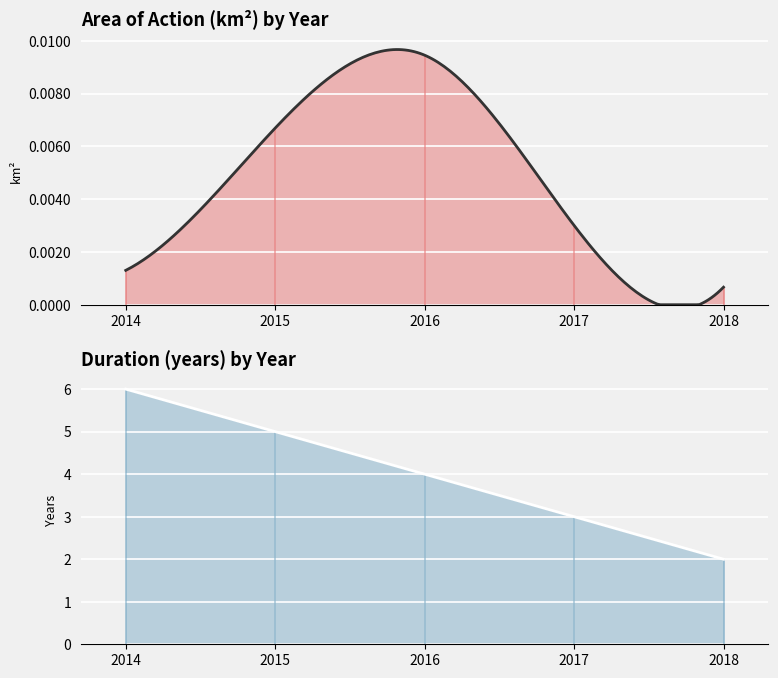

Reading right to left, what are all the values shown in this chart?

Area of action (km2): 0.0	0.0	0.0	0.0	0.0
Duration (years): 2.0	3.0	4.0	5.0	6.0